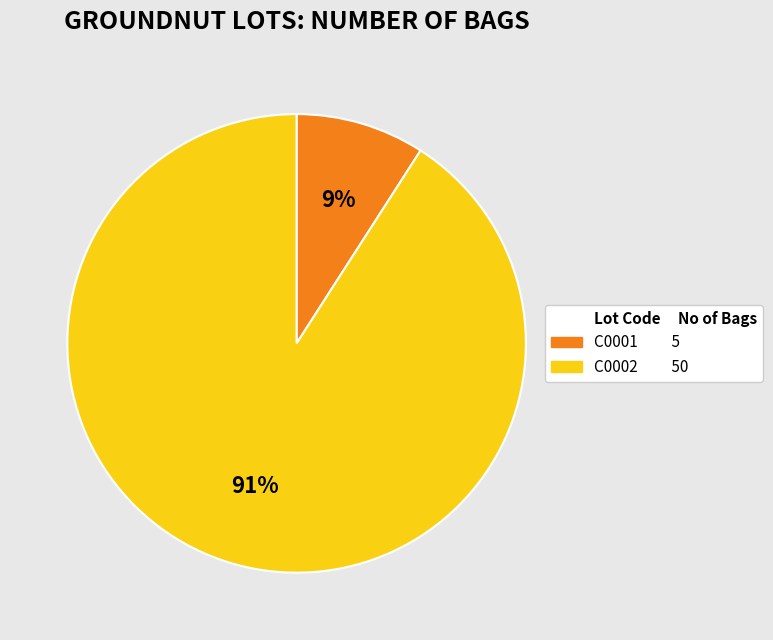

Is there a majority slice in this chart?

Yes